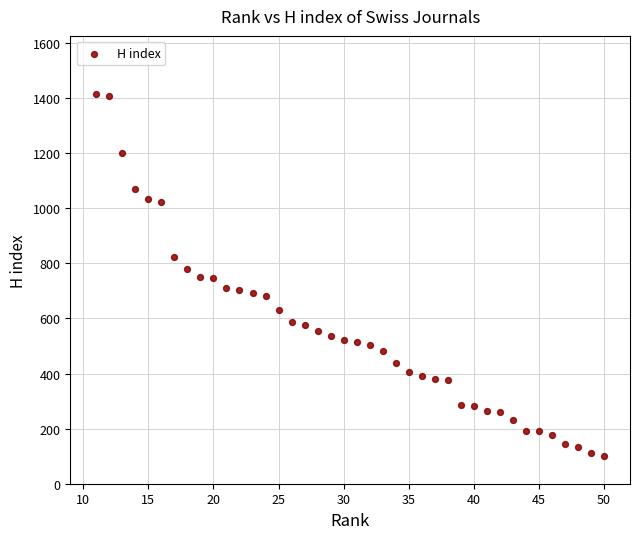

What is the range of X values (max minus min)?

39